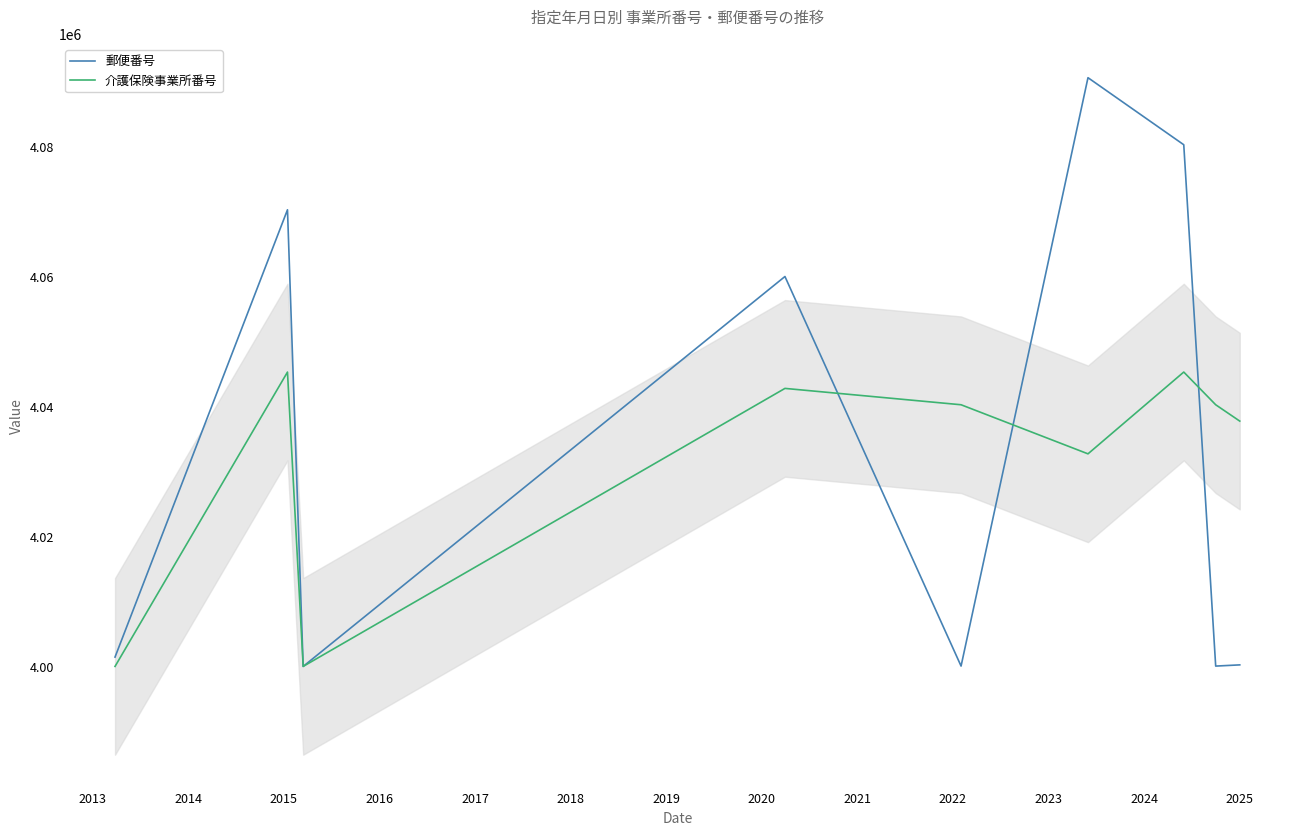

What is the highest value of the 介護保険事業所番号 series?

4045340.5